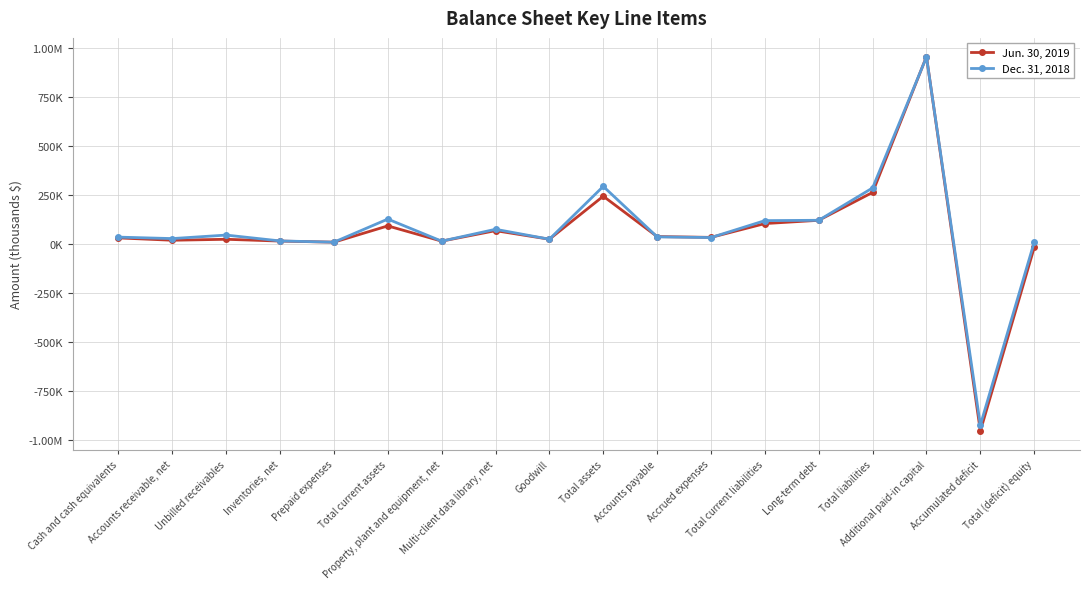

What is the total value across all series at Property, plant and equipment, net?

26155